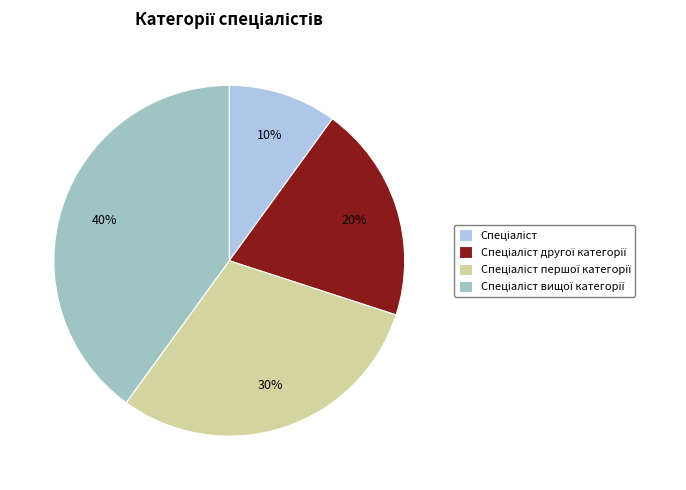

How many segments does this pie chart have?

4